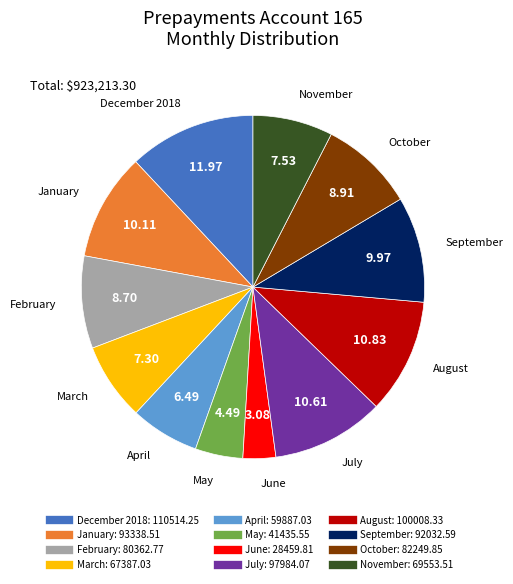

How many segments does this pie chart have?

12